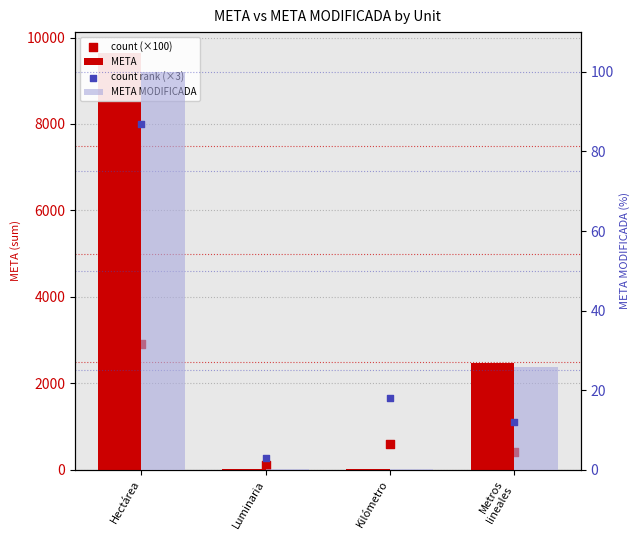

Which series has the largest total across all categories?

META